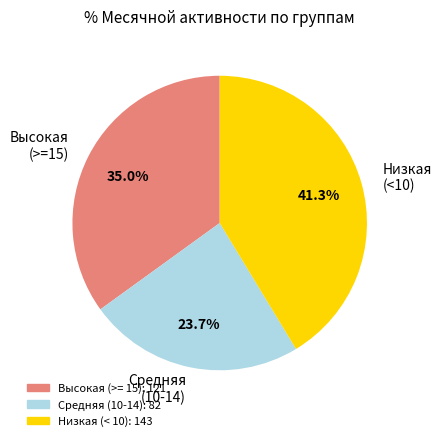

How many segments does this pie chart have?

3